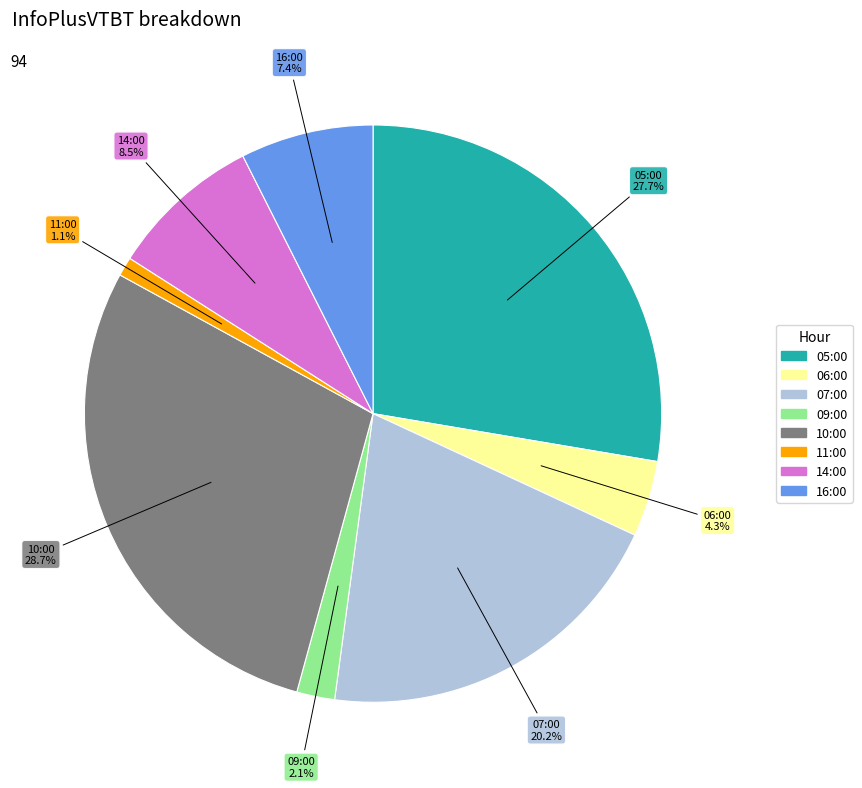

Which slice is the largest?

10:00